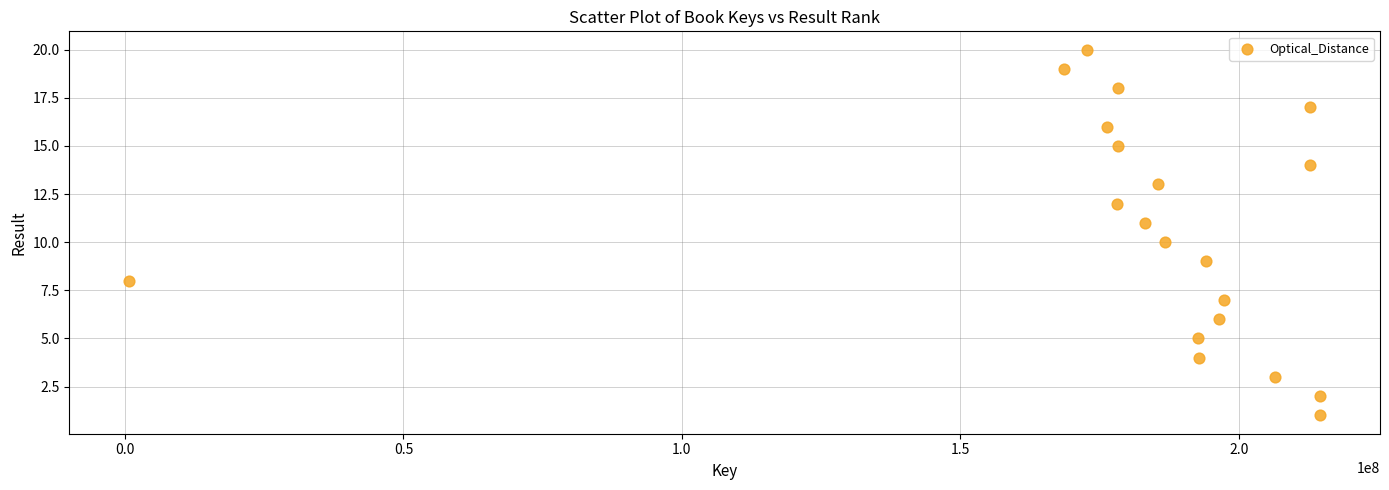

What is the range of X values (max minus min)?

213984405